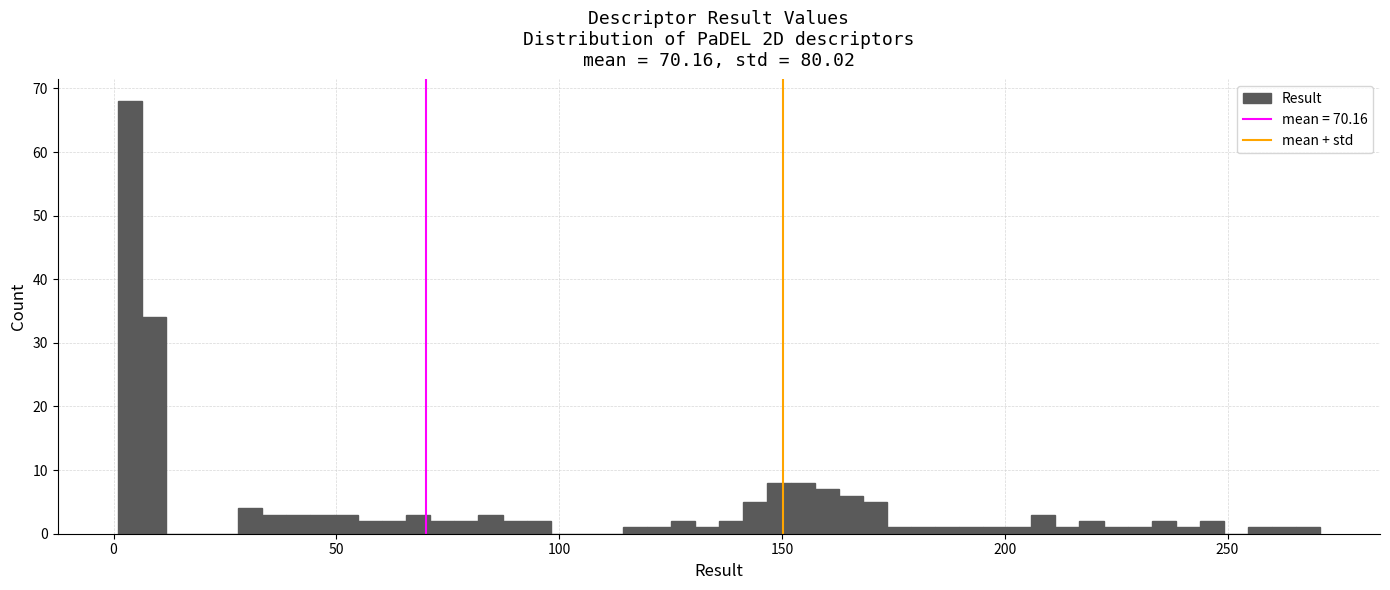

Around what value on the x-axis is the tallest bar? Give the approximate position of its centre, as read against the axis.

5